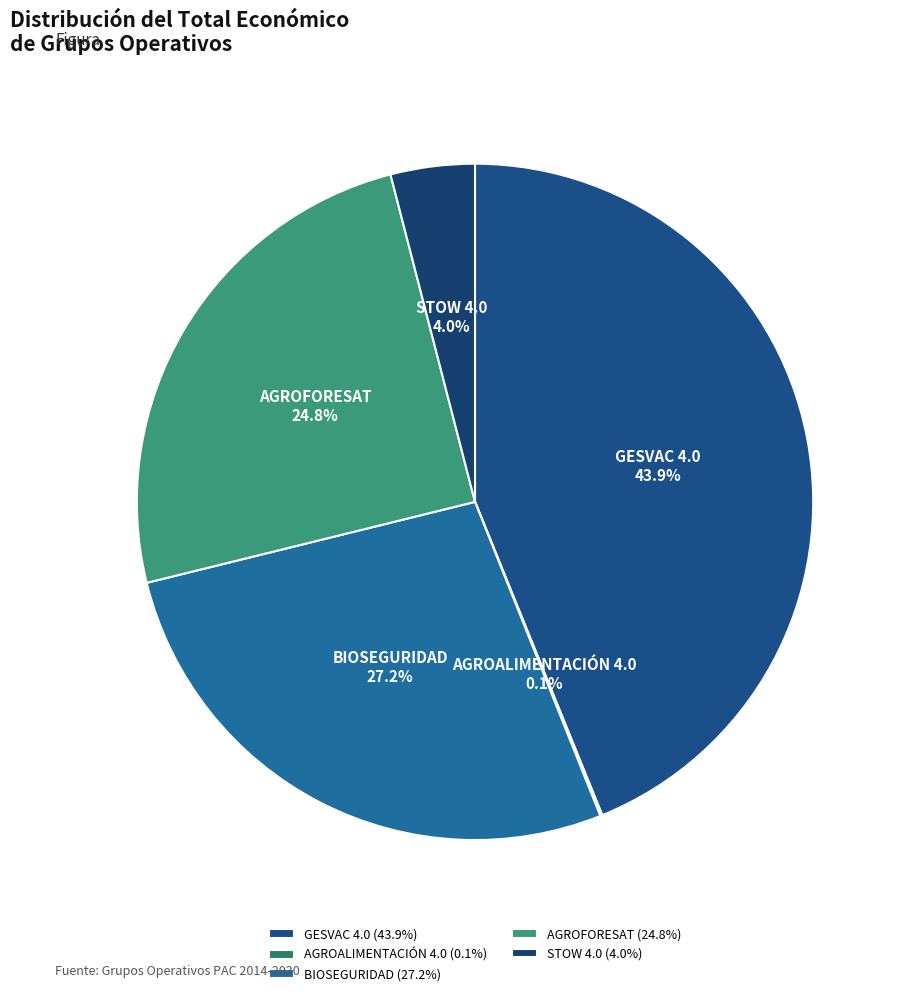

Approximately how many times larger is the value at STOW 4.0 compared to AGROFORESAT?

0.2